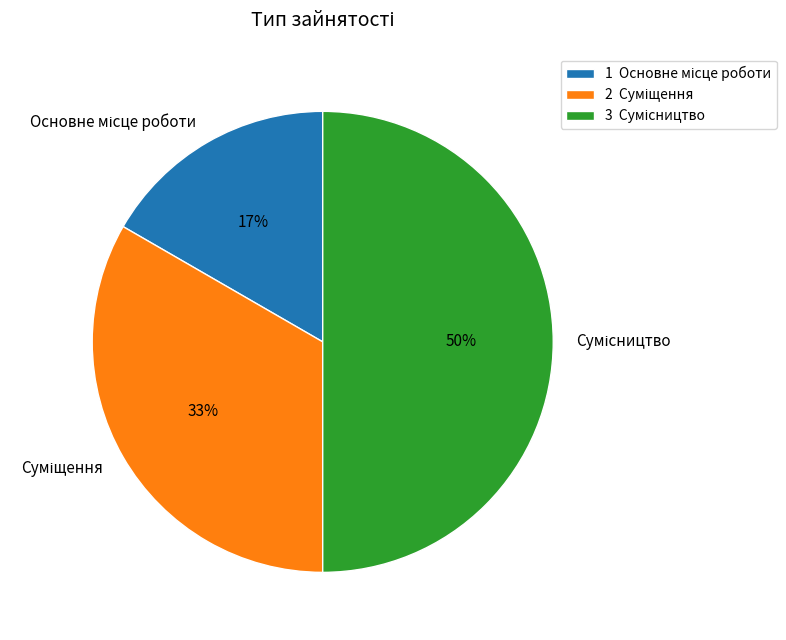

How many slices are in this pie chart?

3